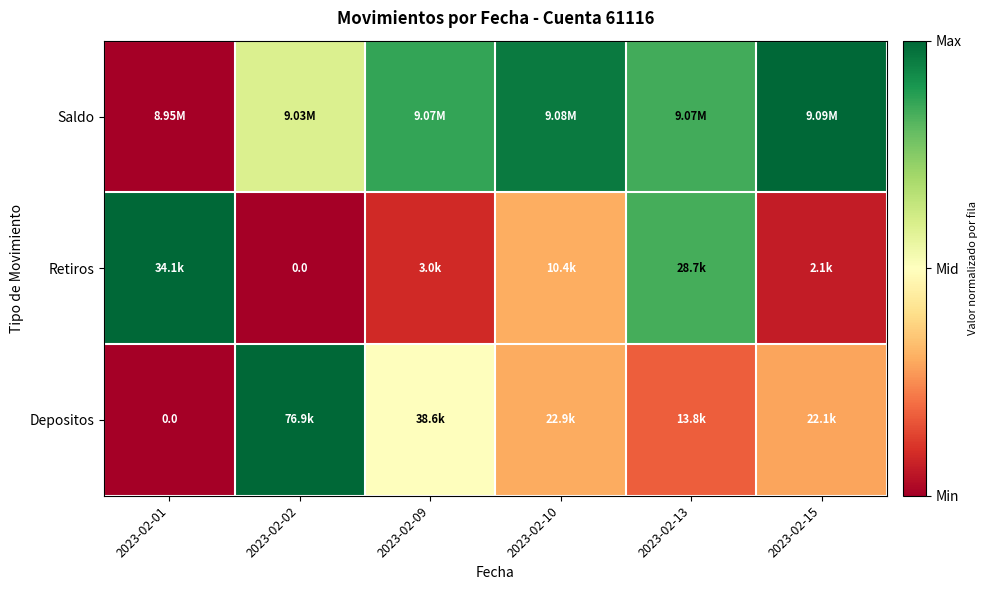

At which category is the sum across all series the highest?

2023-02-13